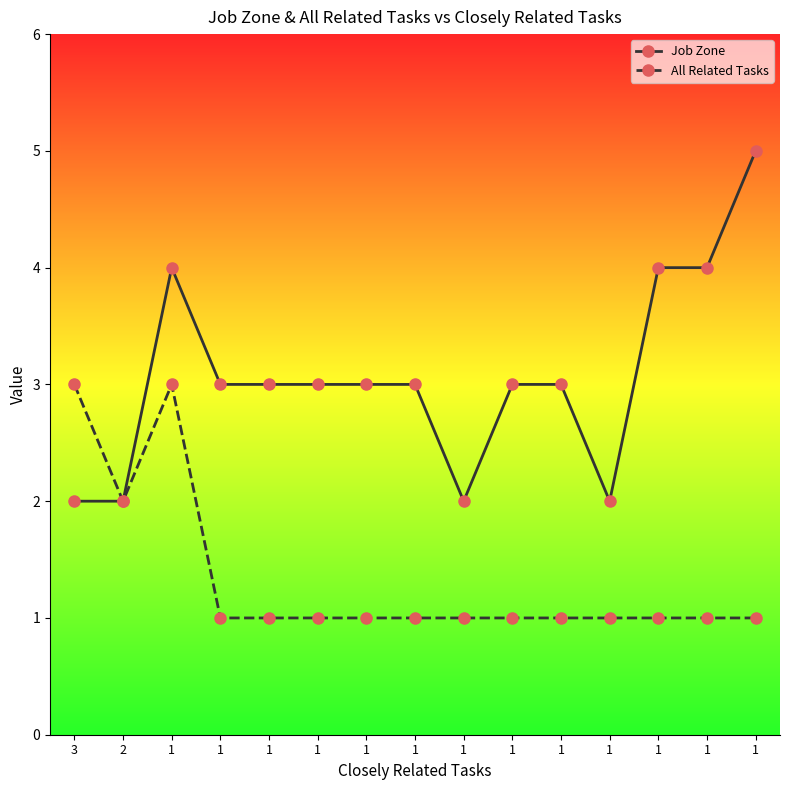

What is the difference between the highest and lowest values at 3?

1